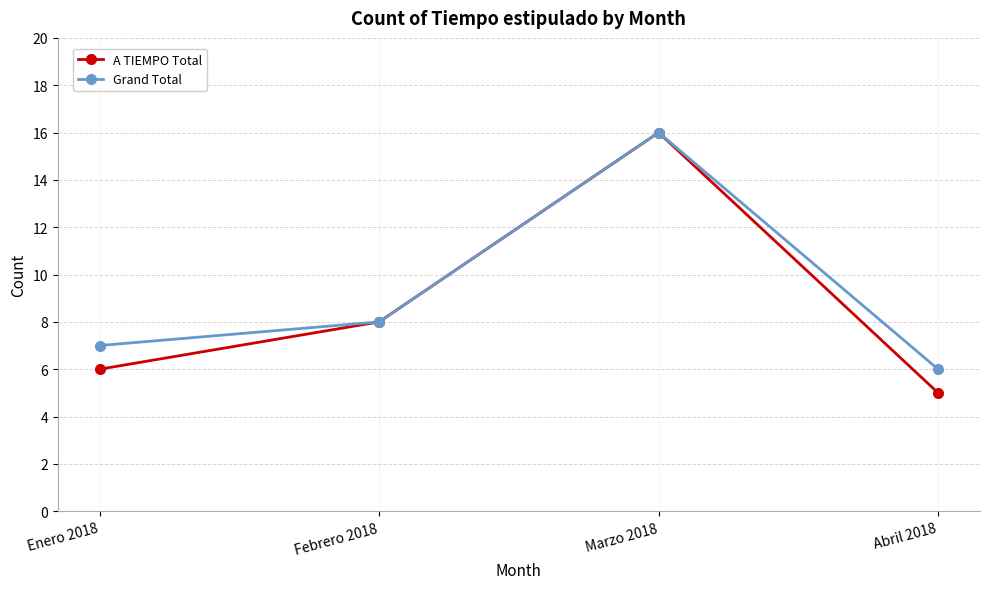

Reading right to left, what are all the values shown in this chart?

A TIEMPO Total: Abril 2018=5	Marzo 2018=16	Febrero 2018=8	Enero 2018=6
Grand Total: Abril 2018=6	Marzo 2018=16	Febrero 2018=8	Enero 2018=7